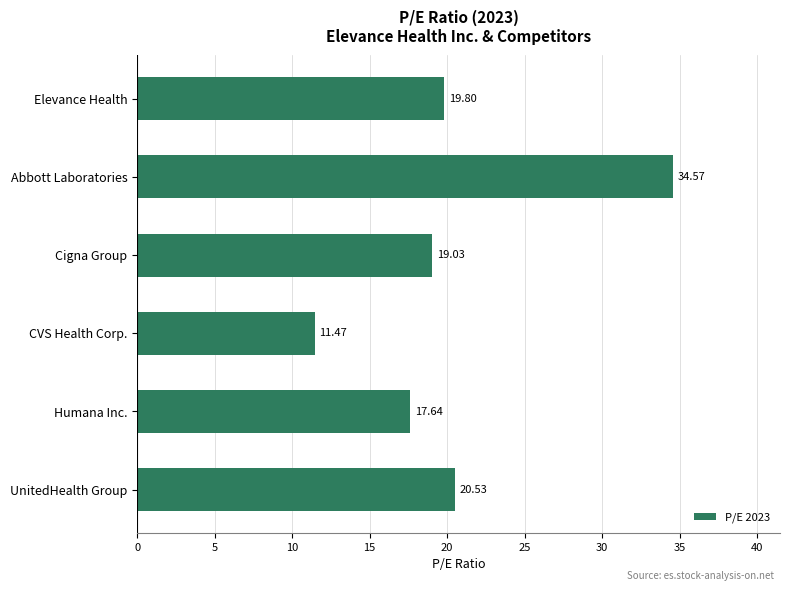

Which has a higher value, Humana Inc. or Elevance Health?

Elevance Health